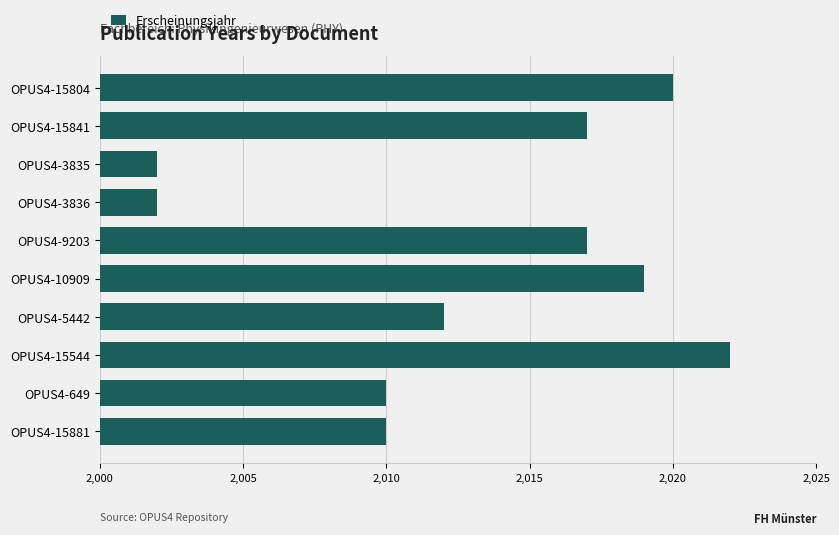

What is the sum of all values?

20131